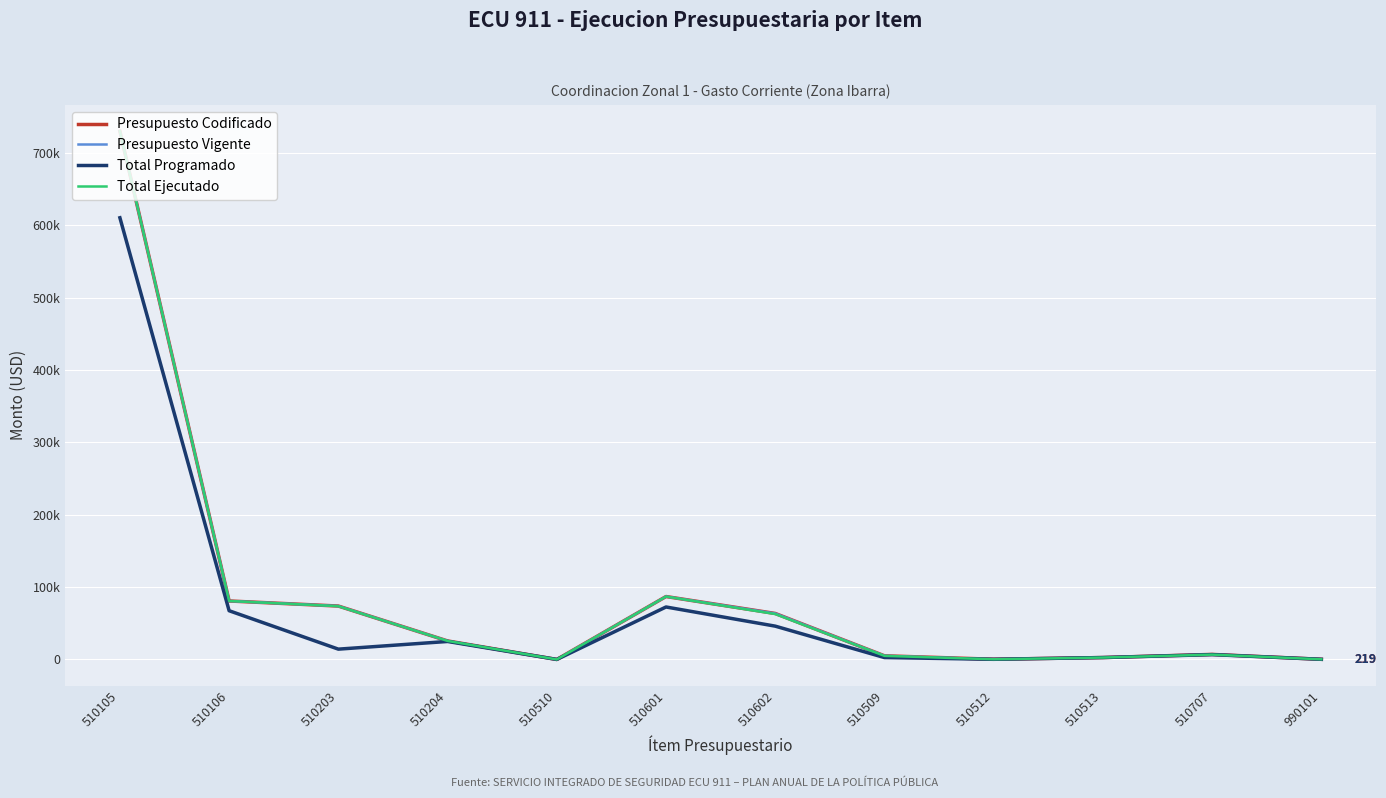

Is this an area chart (filled region under the line)?

No